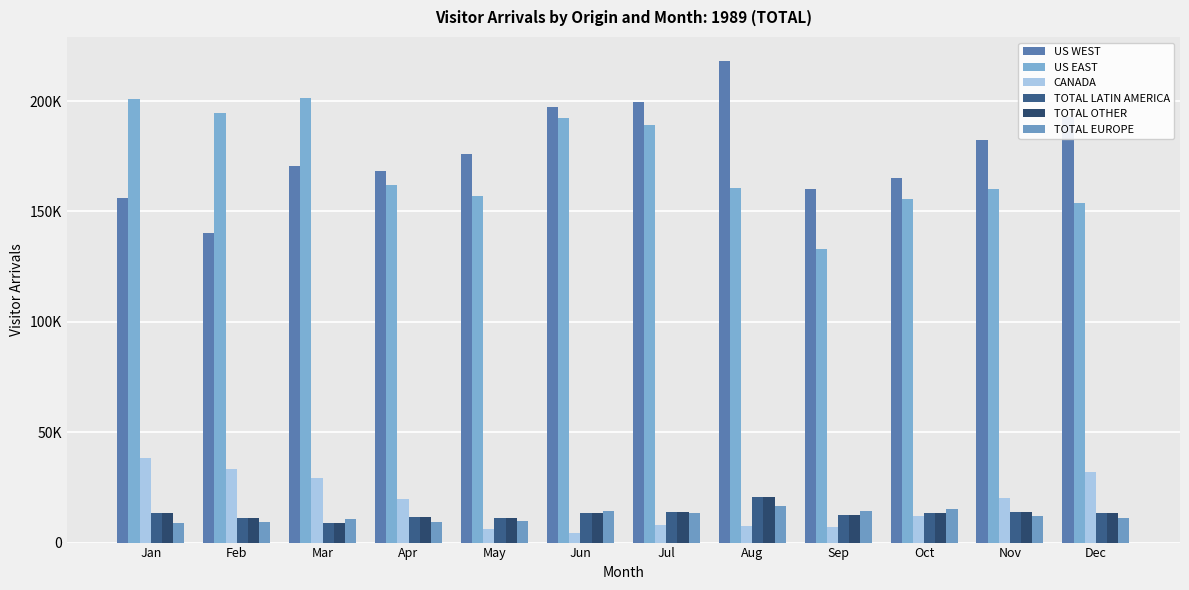

Are the bars grouped side by side (vs. stacked)?

Yes